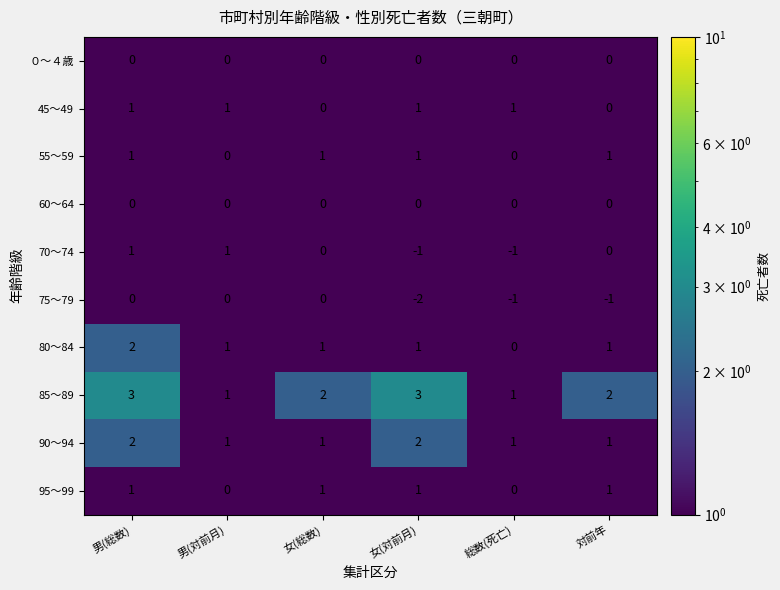

Which series changed the most between 女(総数) and 対前年?

75～79